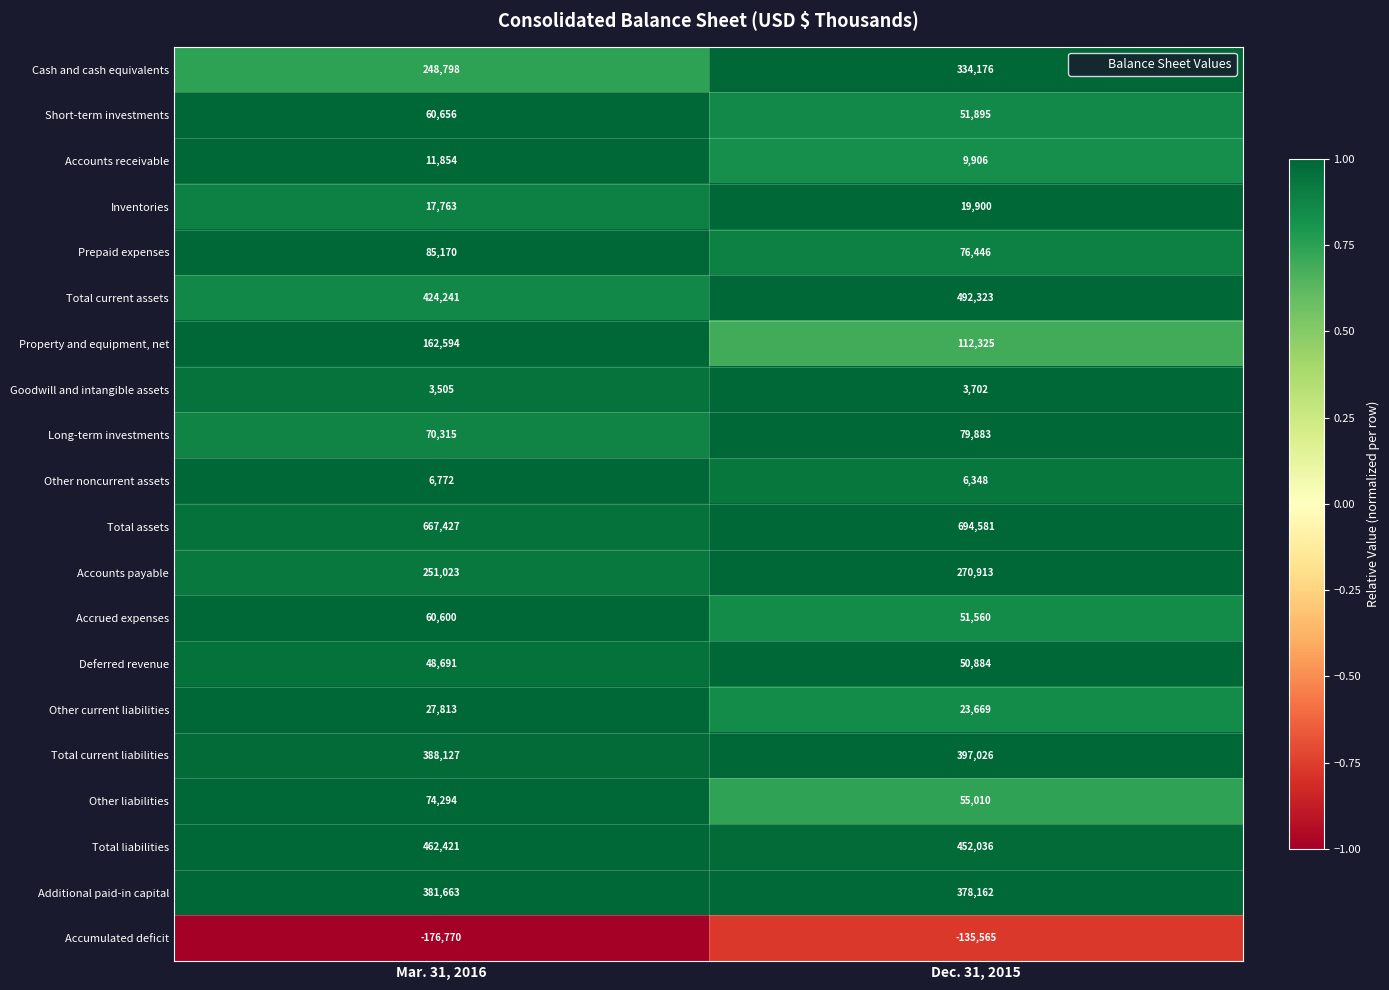

Rank the series at Mar. 31, 2016 from highest to lowest value.

Total assets, Total liabilities, Total current assets, Total current liabilities, Additional paid-in capital, Accounts payable, Cash and cash equivalents, Property and equipment, net, Prepaid expenses, Other liabilities, Long-term investments, Short-term investments, Accrued expenses, Deferred revenue, Other current liabilities, Inventories, Accounts receivable, Other noncurrent assets, Goodwill and intangible assets, Accumulated deficit